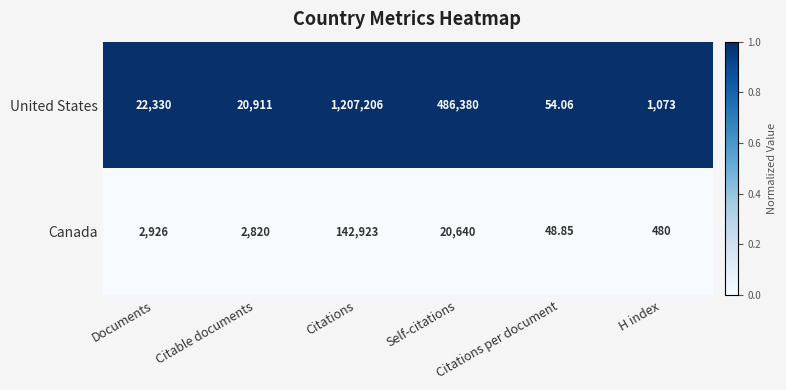

Which series has the largest range (max minus min)?

United States